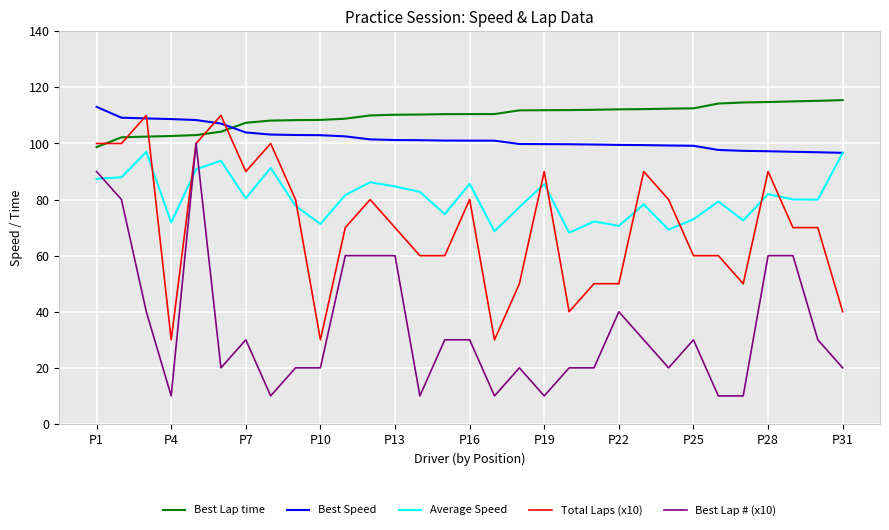

Which series has the largest range (max minus min)?

Best Lap # (x10)